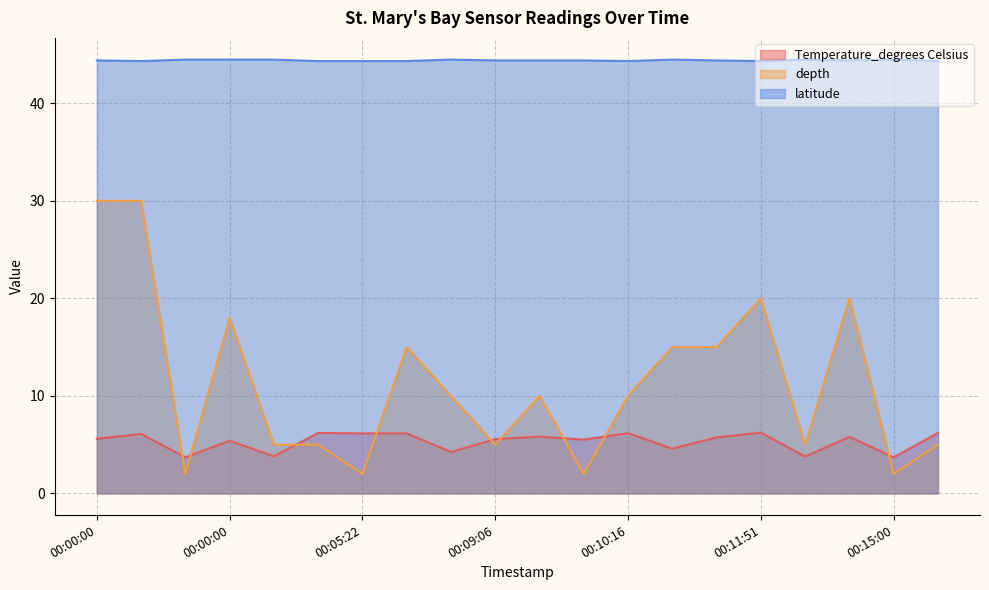

Does the chart display data point markers on the line(s)?

No